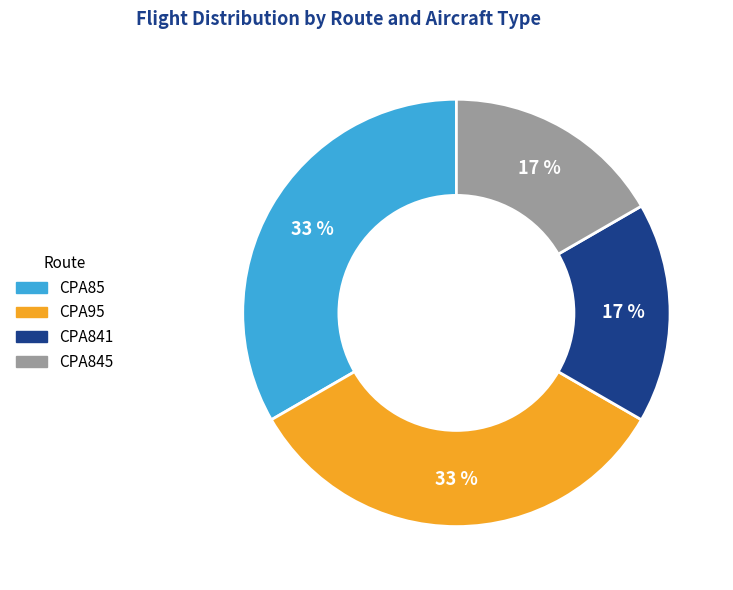

Does any single category account for the majority?

No